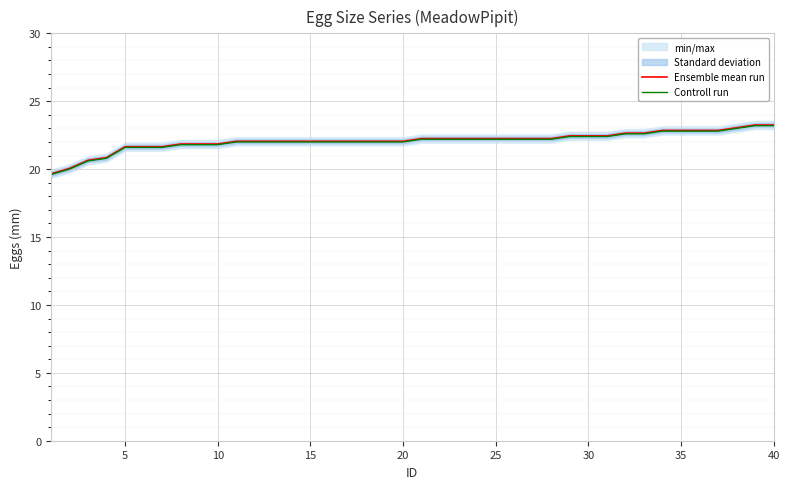

Read the Controll run value at 30.

22.4